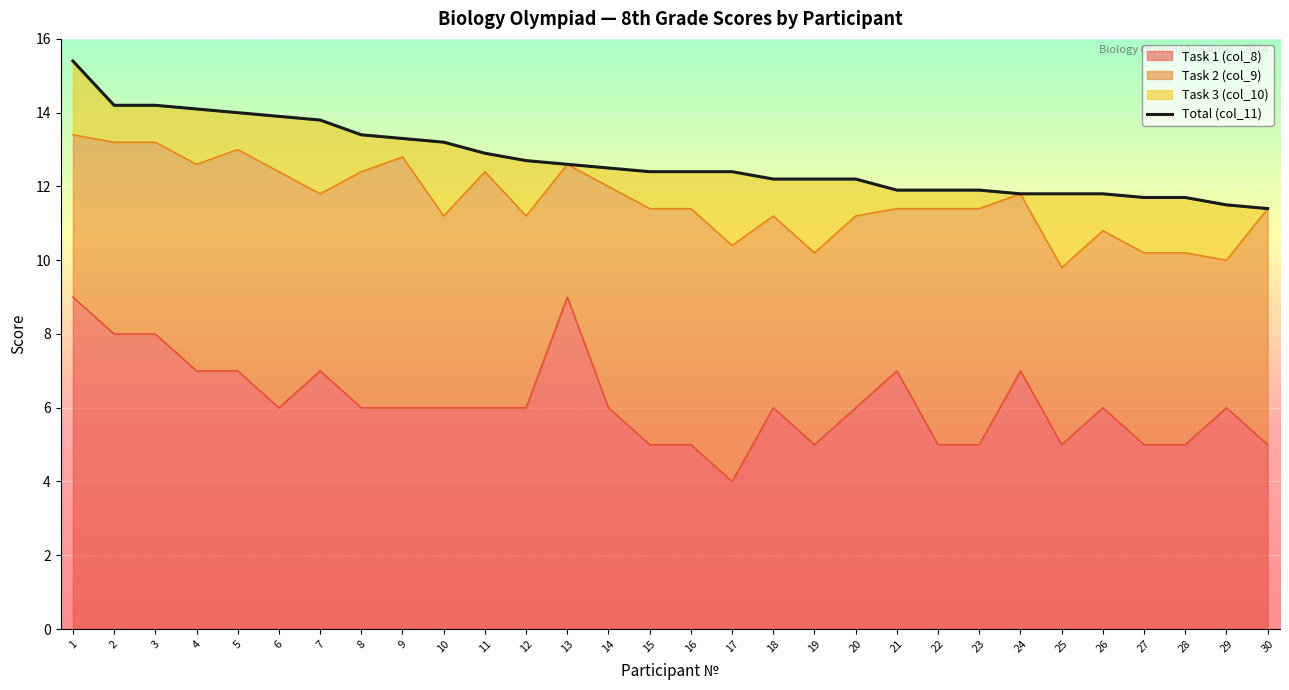

Which label corresponds to the smallest value in the chart?

30